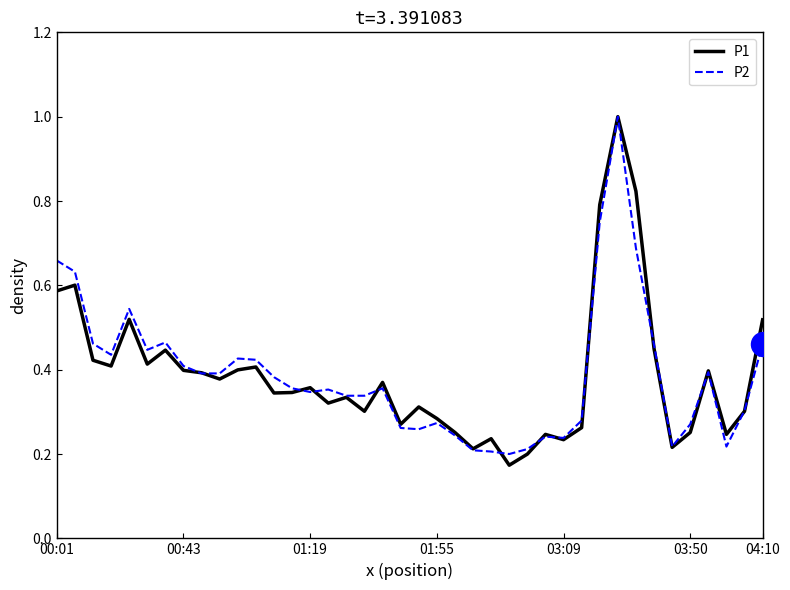

What is the maximum value for P1?

1.0